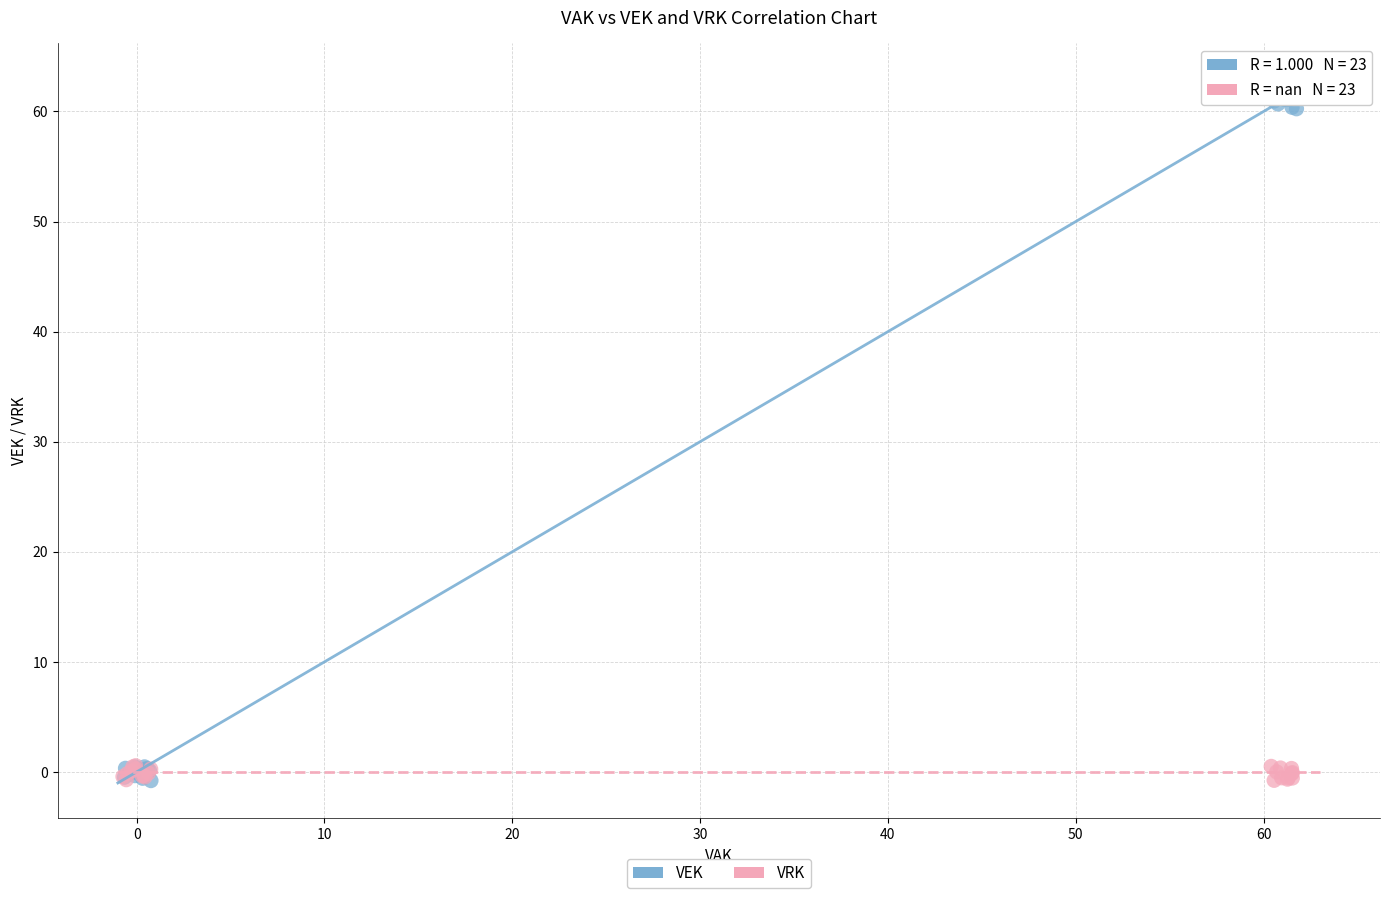

Which series reaches the maximum Y coordinate?

VEK